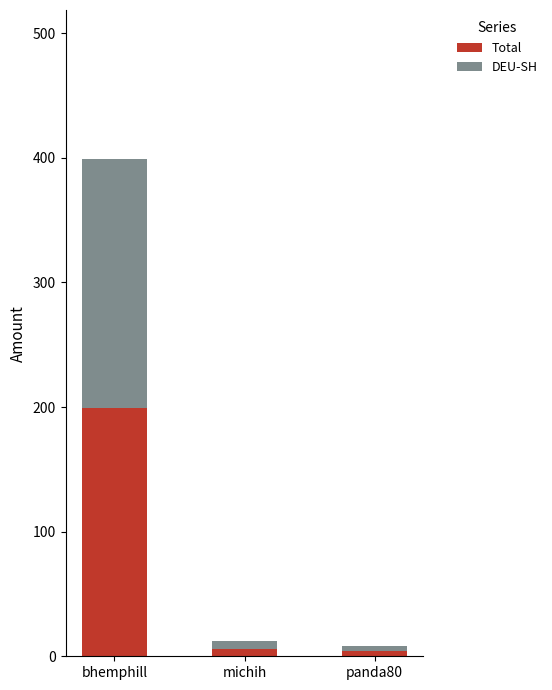

What is the difference between the maximum and minimum values in the Total series?

195.2